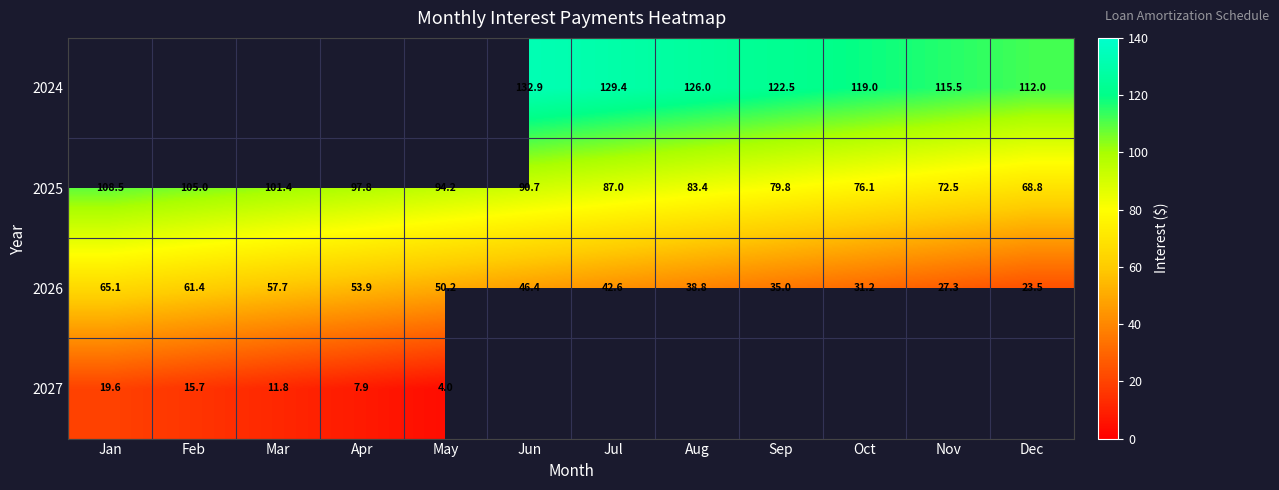

Is the value of 2026 at Jan greater than the value of 2025 at Jan?

No